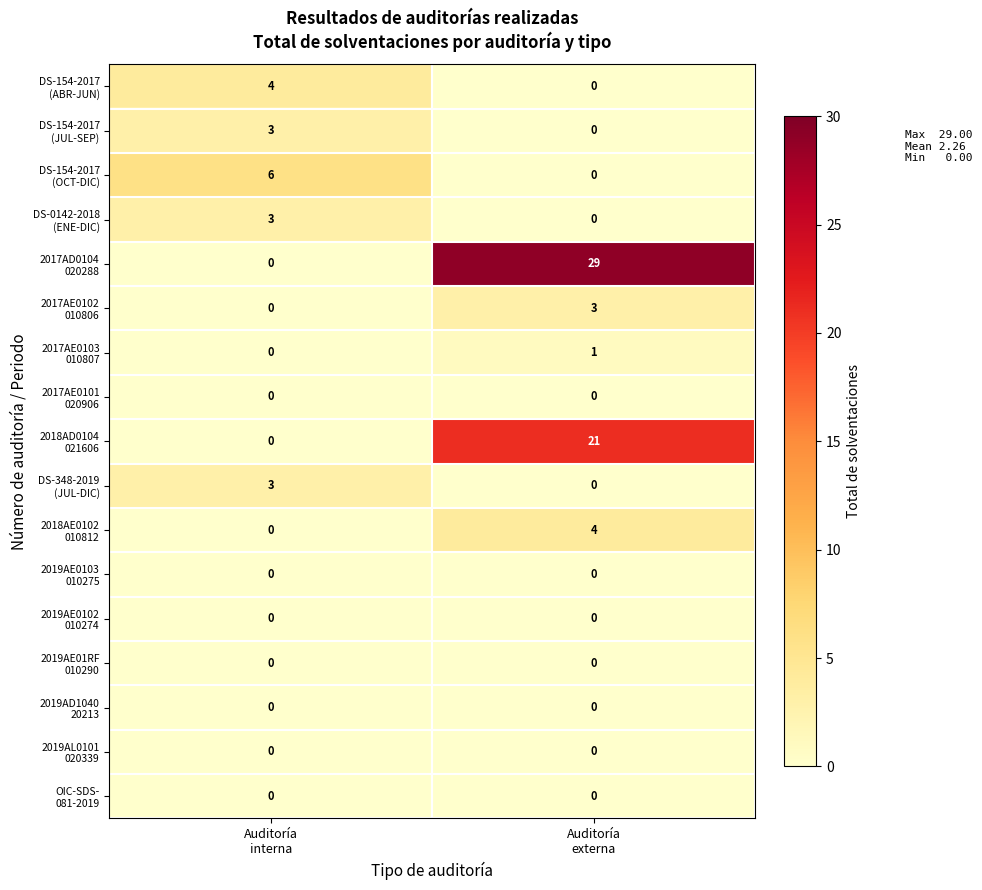

How many distinct data groups are displayed?

17